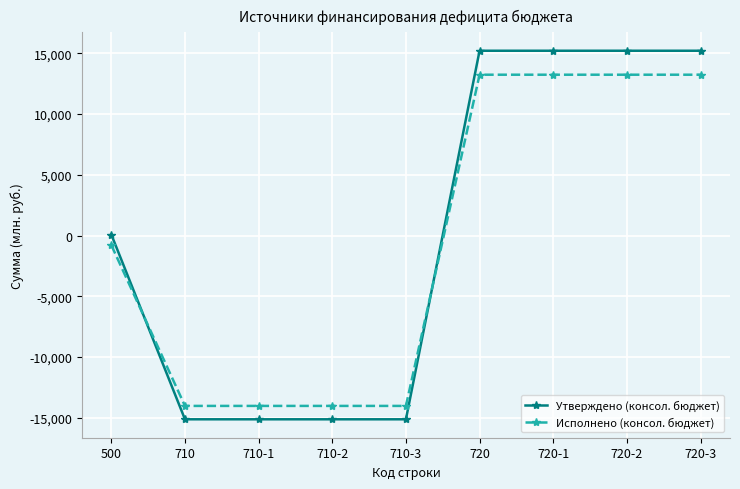

What value does the Утверждено (консол. бюджет) series have at 720-1?

15207500.0